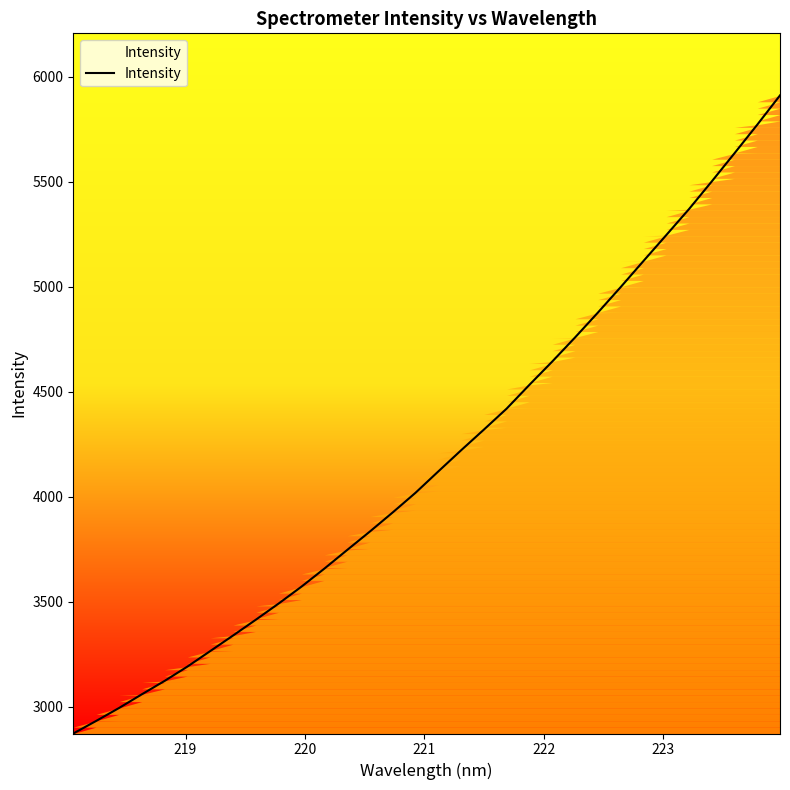

What is the difference between the maximum and minimum values?

3039.1